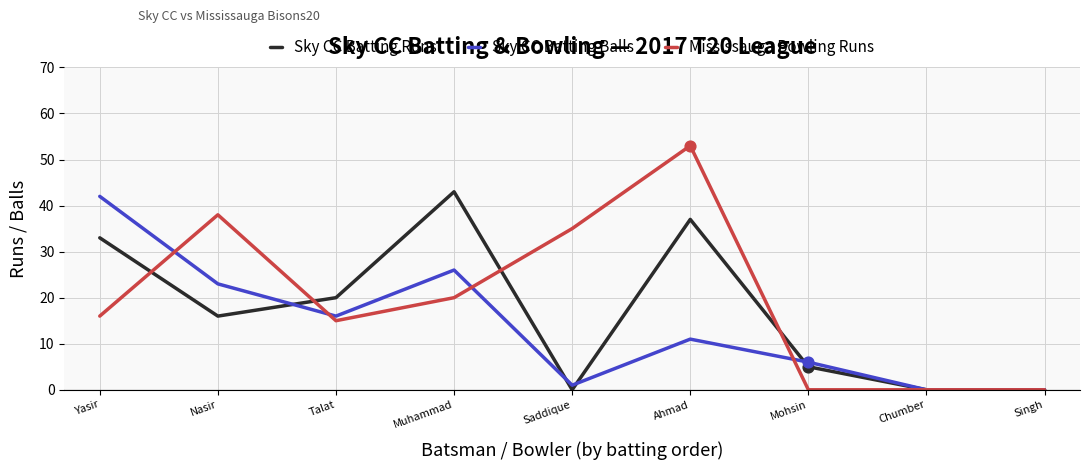

What are all the series names shown in the legend?

Sky CC Batting Runs, Sky CC Batting Balls, Mississauga Bowling Runs